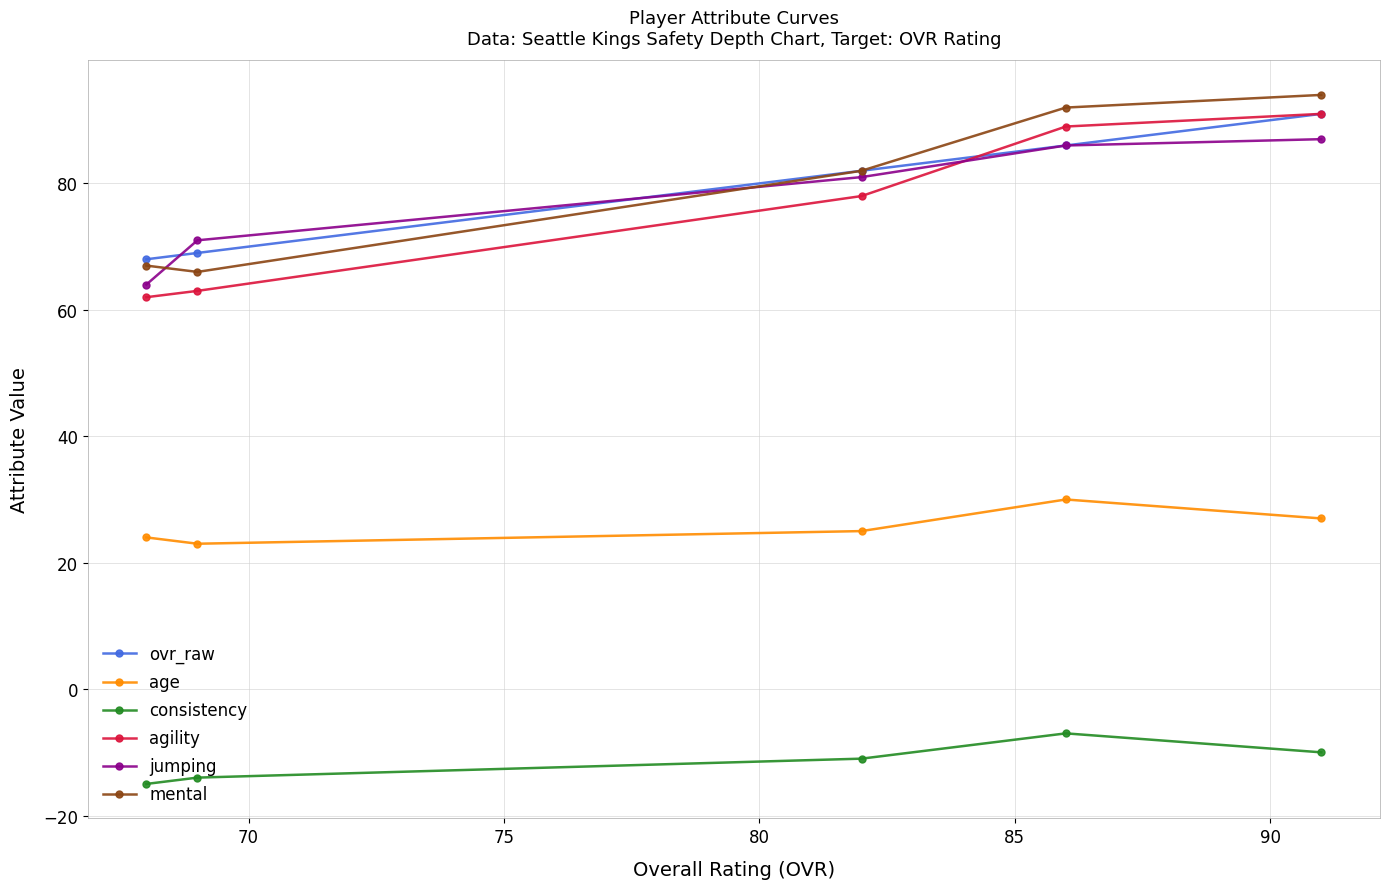

What is the lowest value of the consistency series?

-15